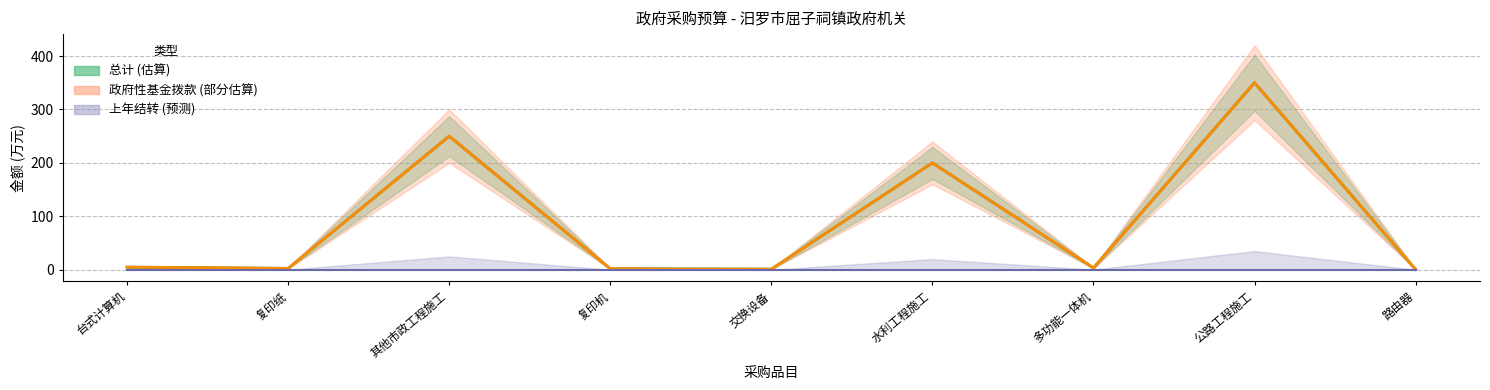

Reading right to left, list all the values displayed in this chart.

总计: 0.6	350.0	3.5	200.0	1.2	2.0	250.0	2.7	5.0
政府性基金拨款: 0.6	350.0	3.5	200.0	1.2	2.0	250.0	2.7	5.0